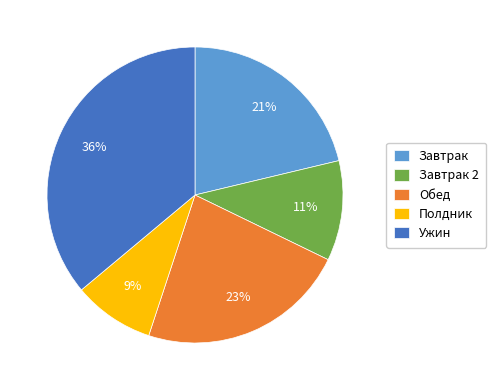

Is it true that Обед is 31% of the pie?

False